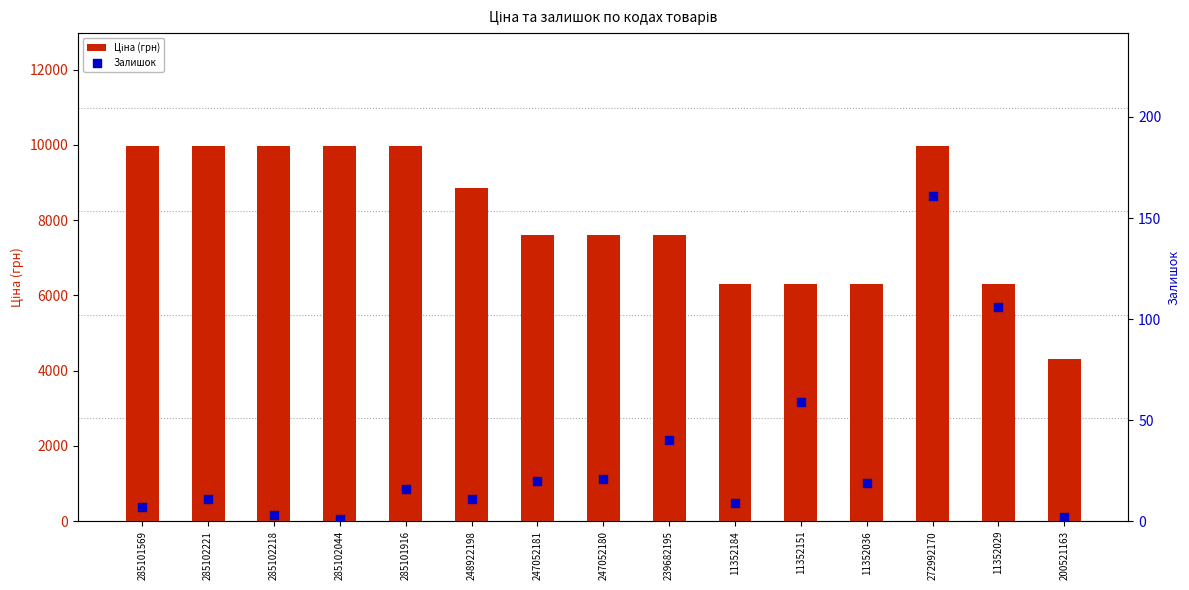

At which category is the sum across all series the highest?

272992170